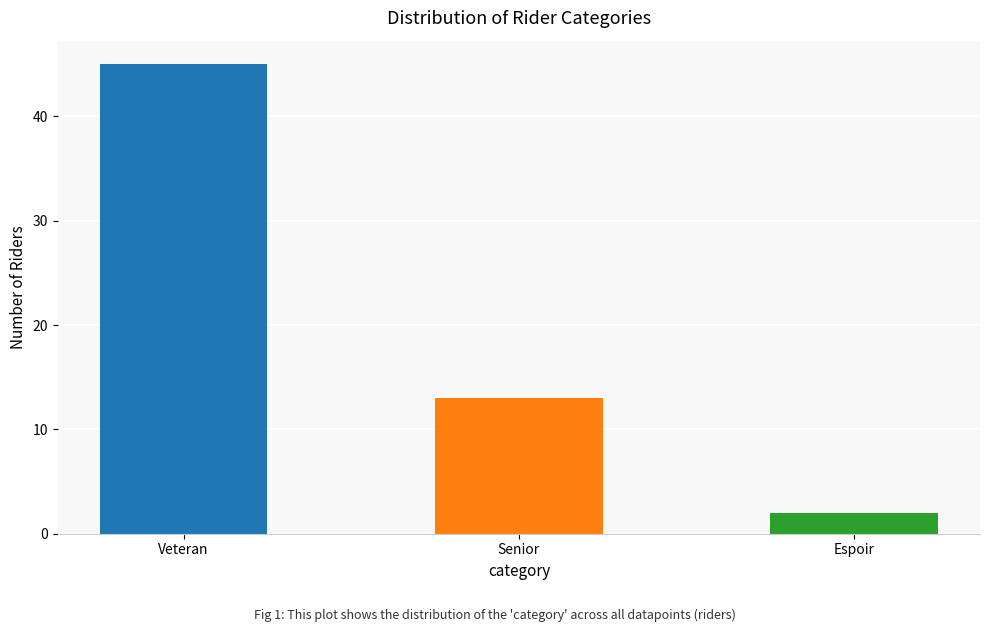

Count the values in the range 2 to 45.

3